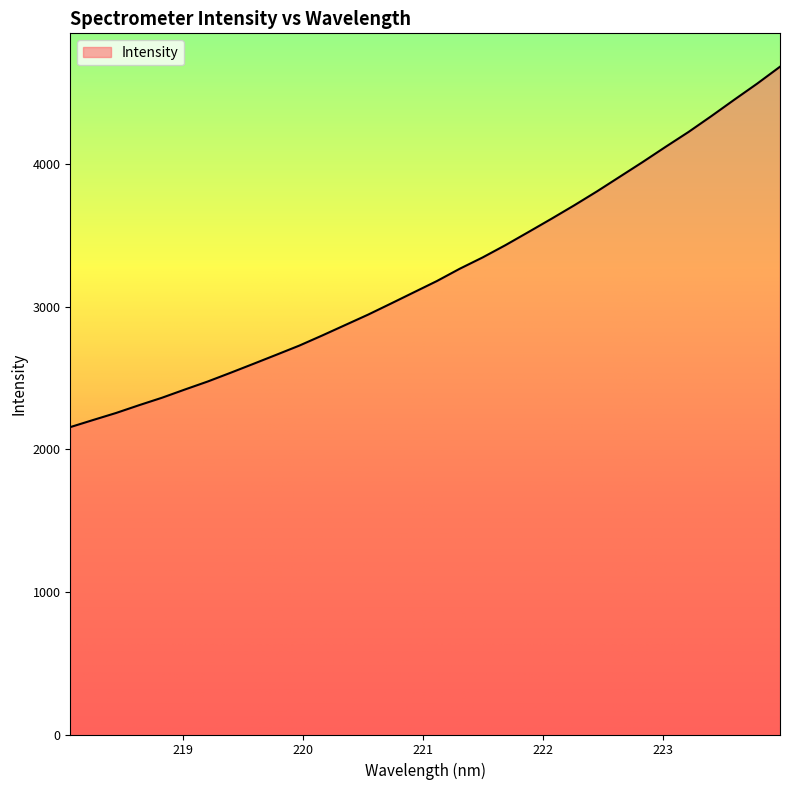

What is the greatest value displayed?

4682.8